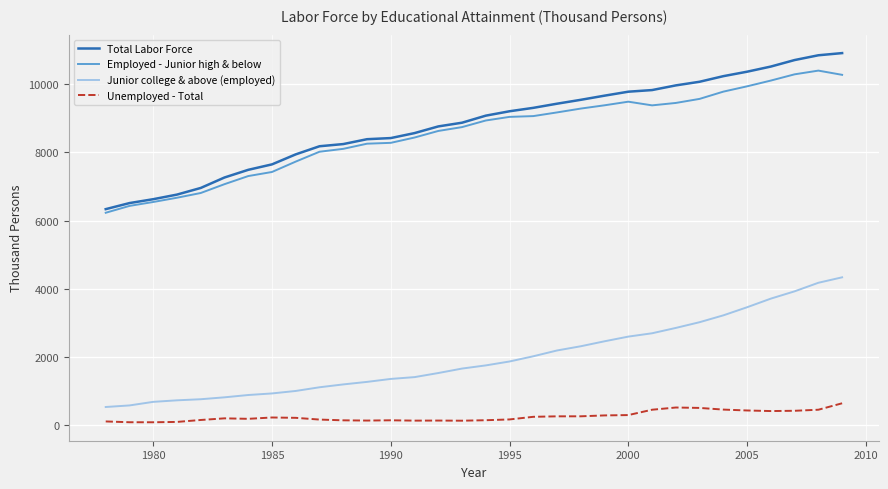

Which series has the largest total across all categories?

Total Labor Force